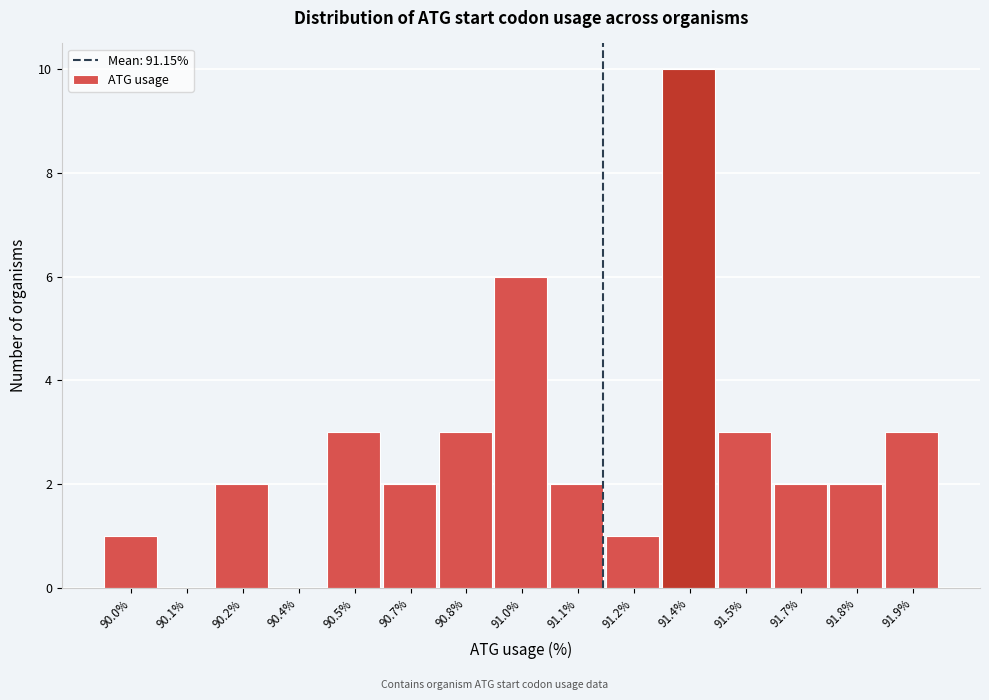

Reading left to right, transcribe all the data shown in this chart.

90.0%=1	90.1%=0	90.2%=2	90.4%=0	90.5%=3	90.7%=2	90.8%=3	91.0%=6	91.1%=2	91.2%=1	91.4%=10	91.5%=3	91.7%=2	91.8%=2	91.9%=3